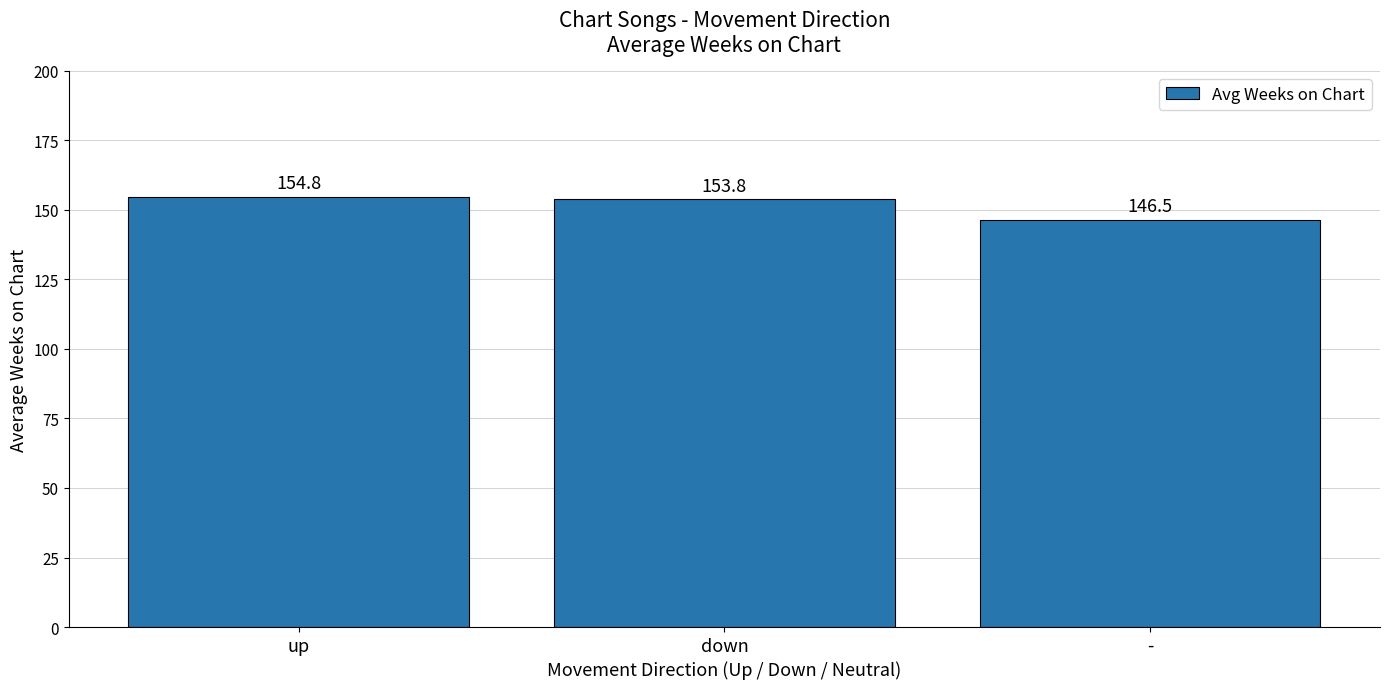

How many bars are there in total?

3